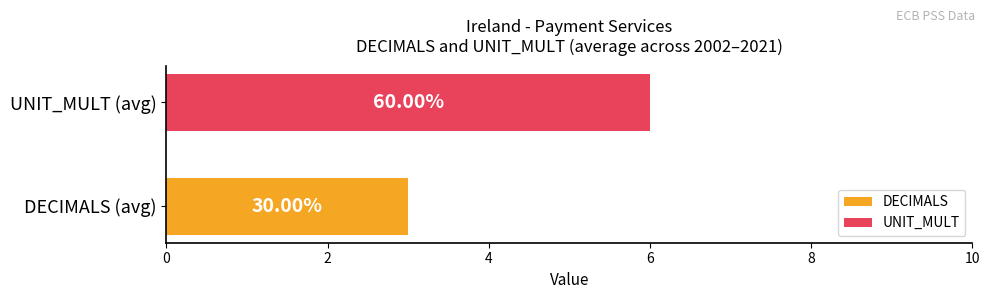

Does the chart contain any negative values?

No